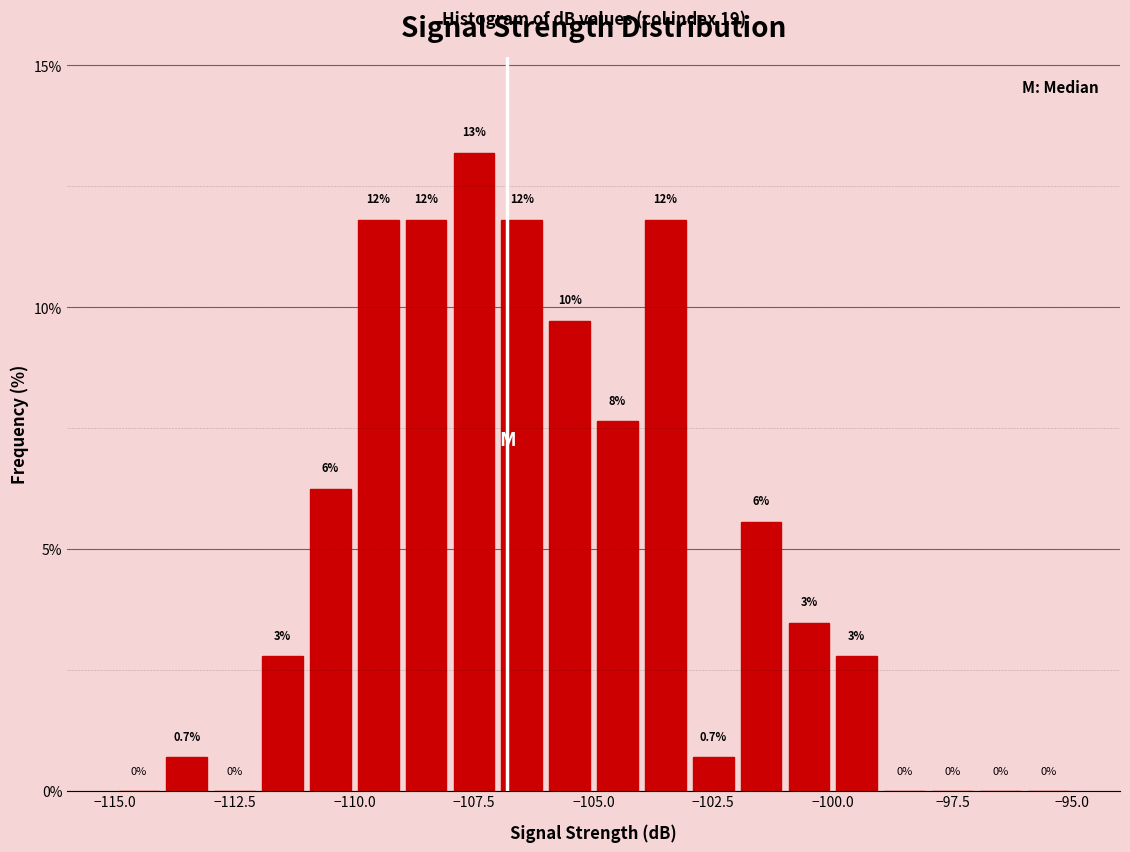

Read against the x-axis, roughly where is the centre of the tallest bar?

-107.5